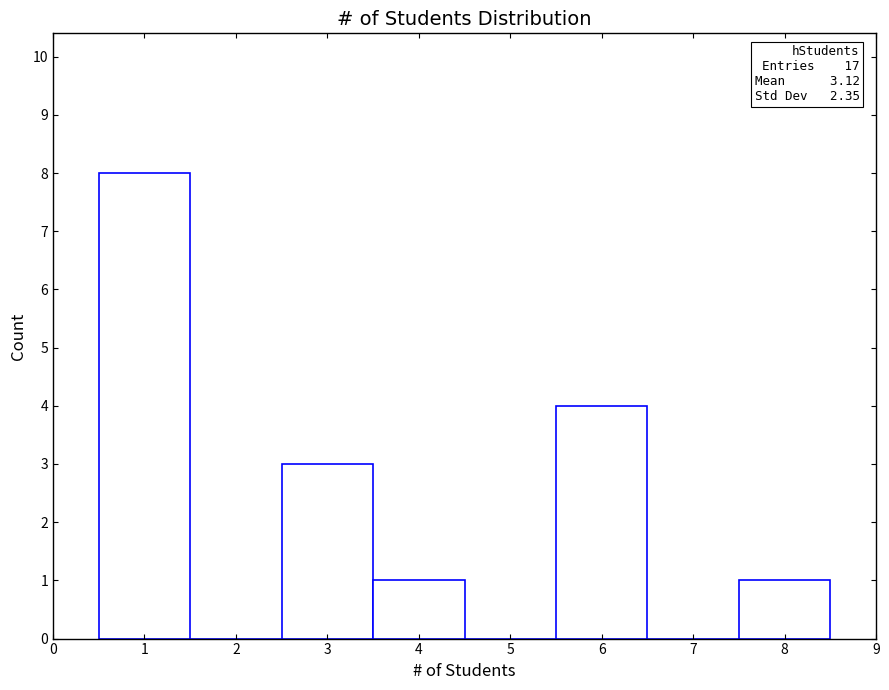

Over which range of the x-axis is the bar tallest?

0.5 to 1.5